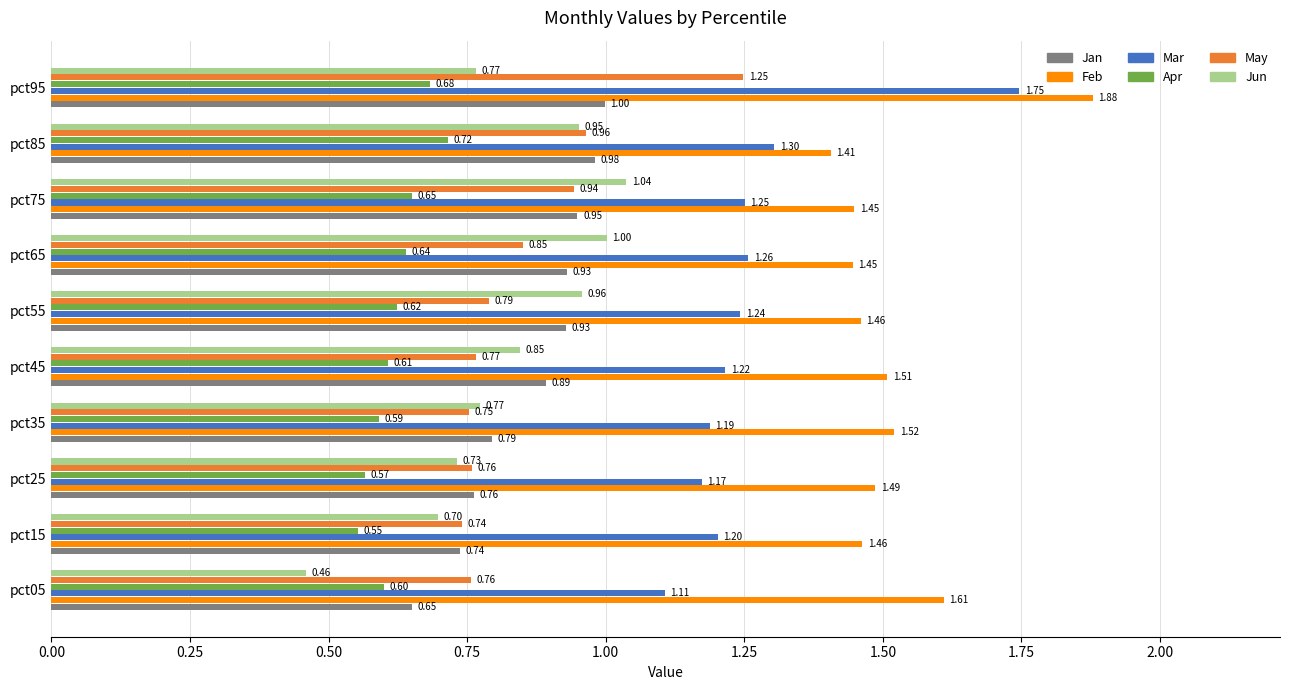

At how many categories does at least one series exceed 1?

10